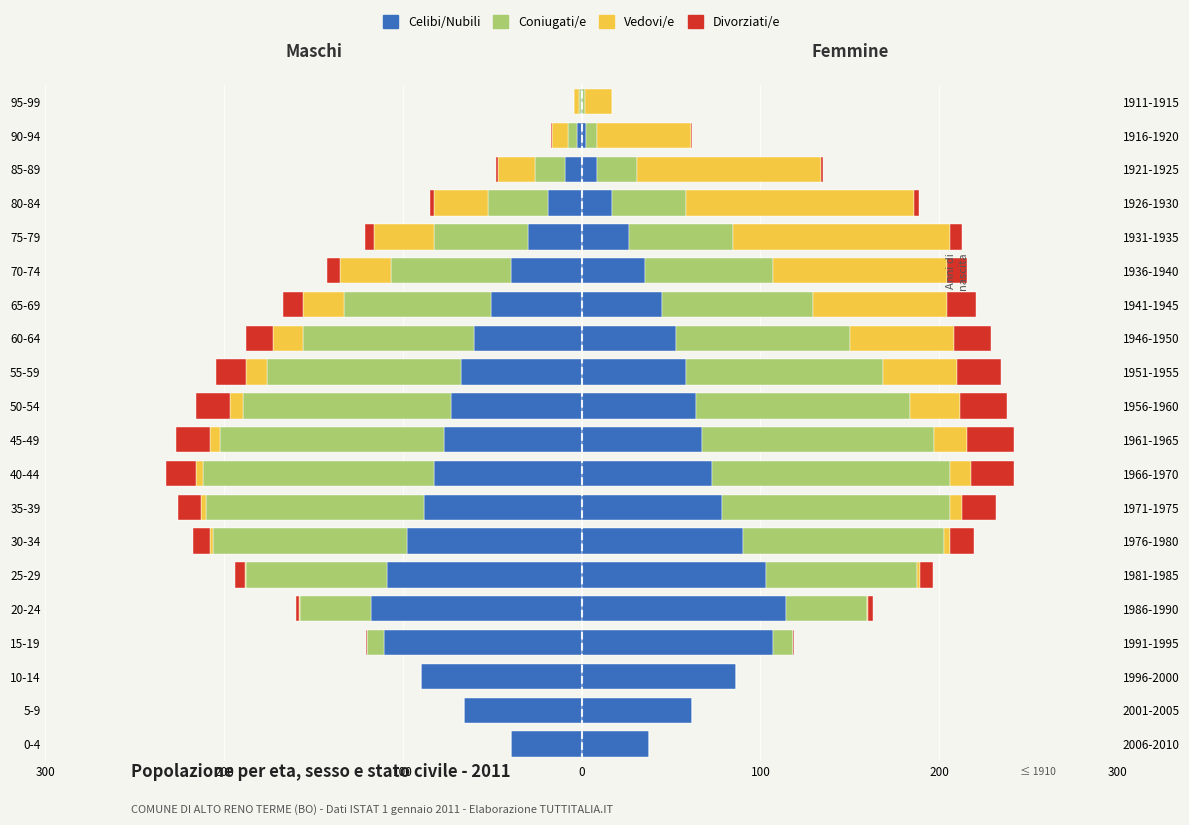

Which series has the widest spread of values?

Coniugati/e